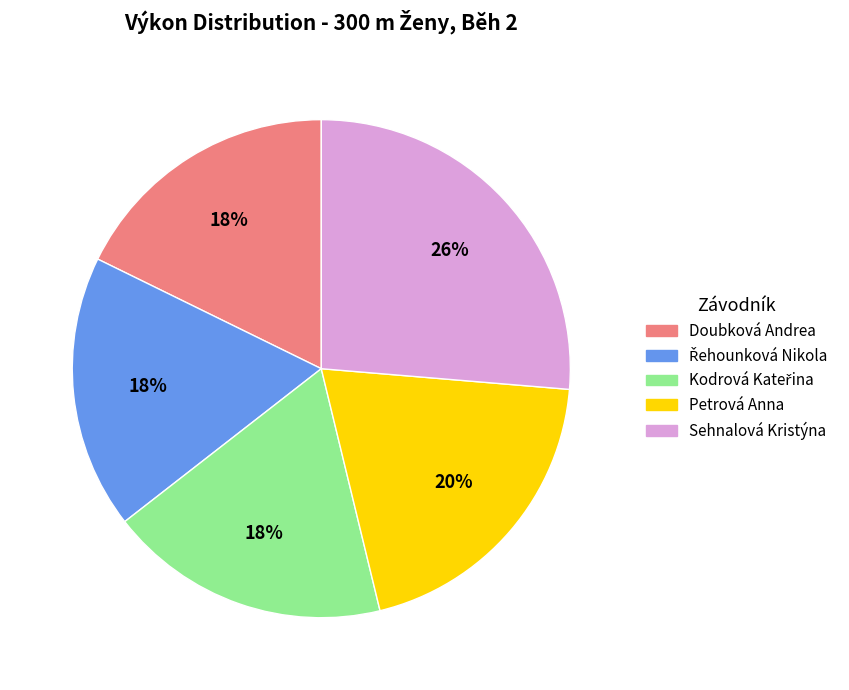

Which slice is the largest?

Sehnalová Kristýna